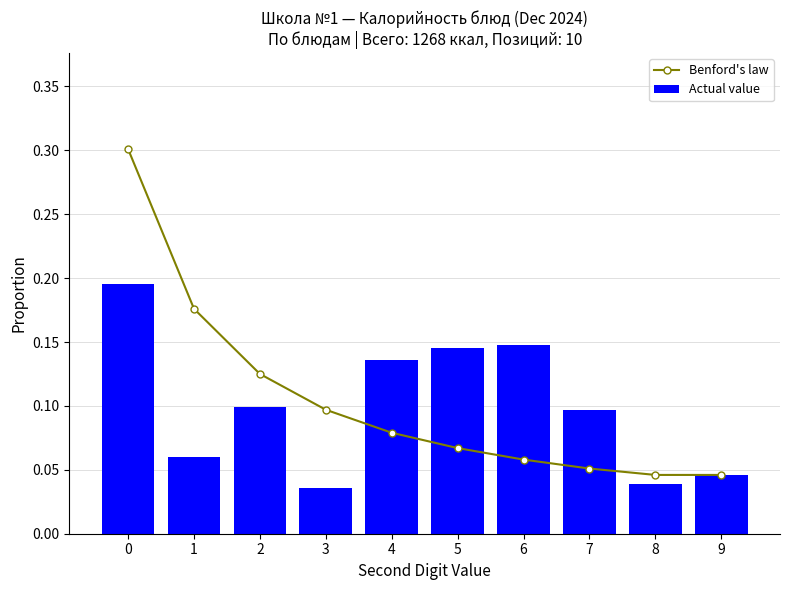

What is the value of the Actual value bar at the 6th from the left?

0.1